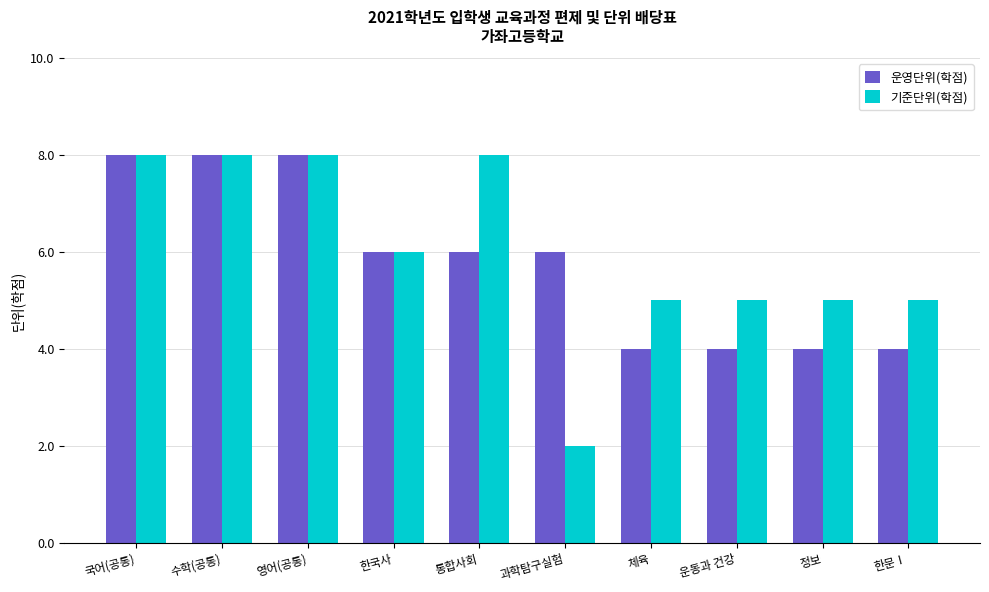

What is the value of the 운영단위(학점) bar at the 1st from the left?

8